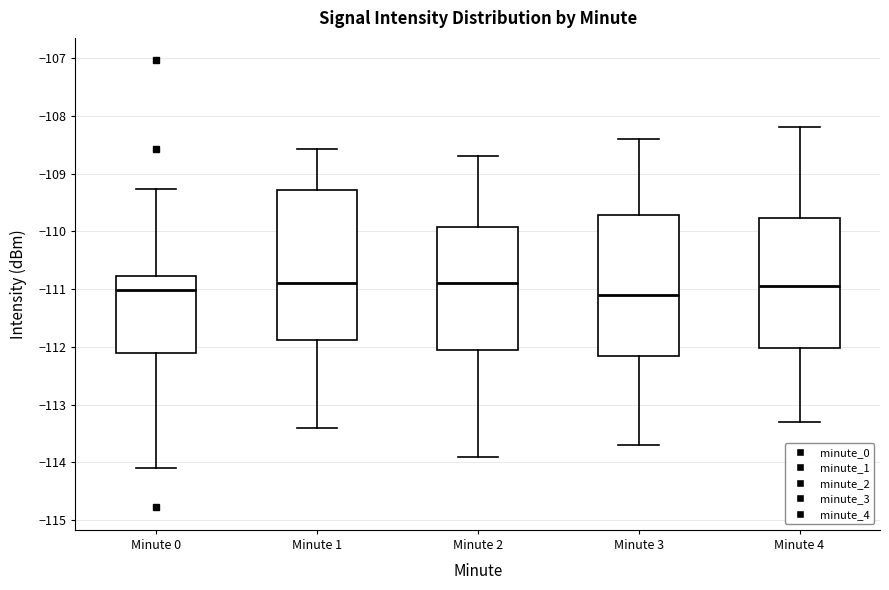

Which box is the tallest, from its lower edge to its upper edge?

Minute 1